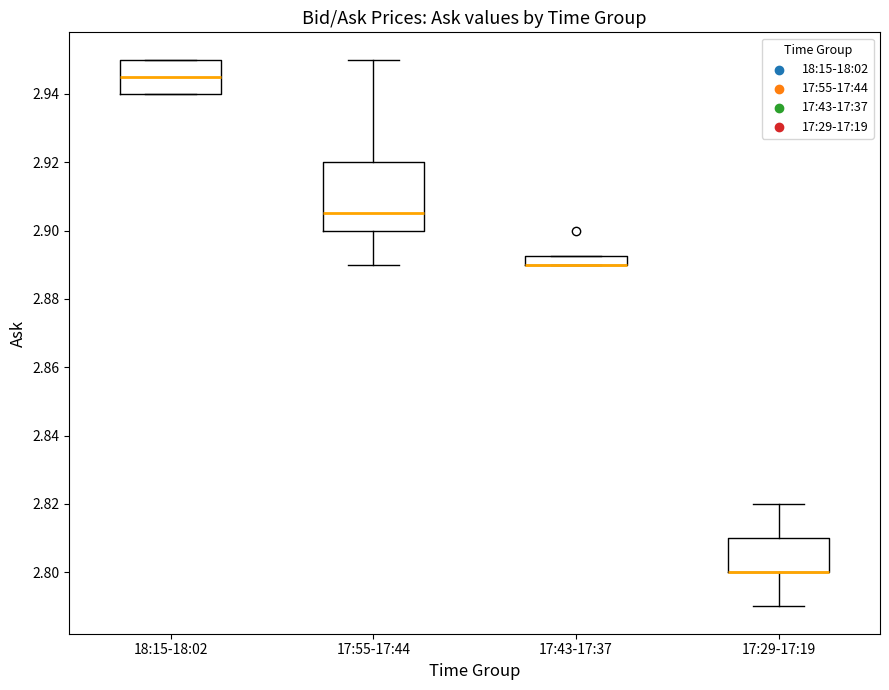

Where is the lower edge of the box for 18:15-18:02 on the y-axis? The values are not printed on the chart, so give them approximately, as read against the axis.

2.940